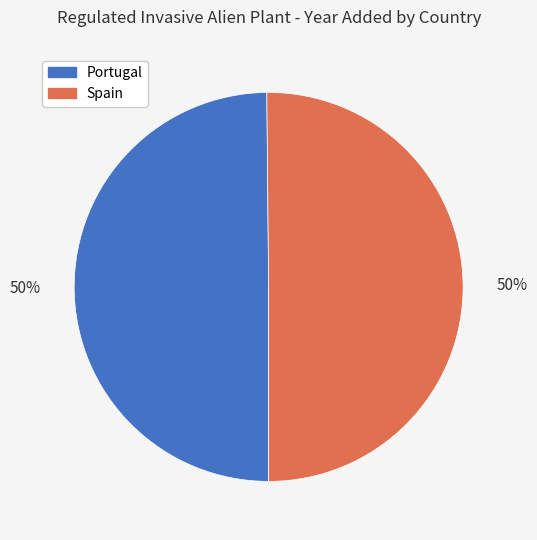

True or false: Spain accounts for 58% of the total.

False